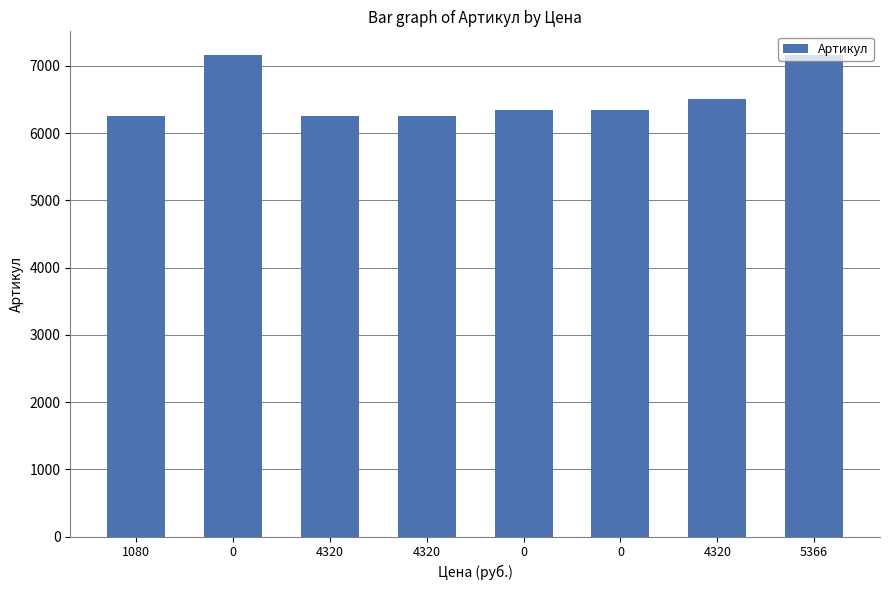

List the labels in order of value, smallest first.

1080, 4320, 4320, 0, 0, 4320, 0, 5366